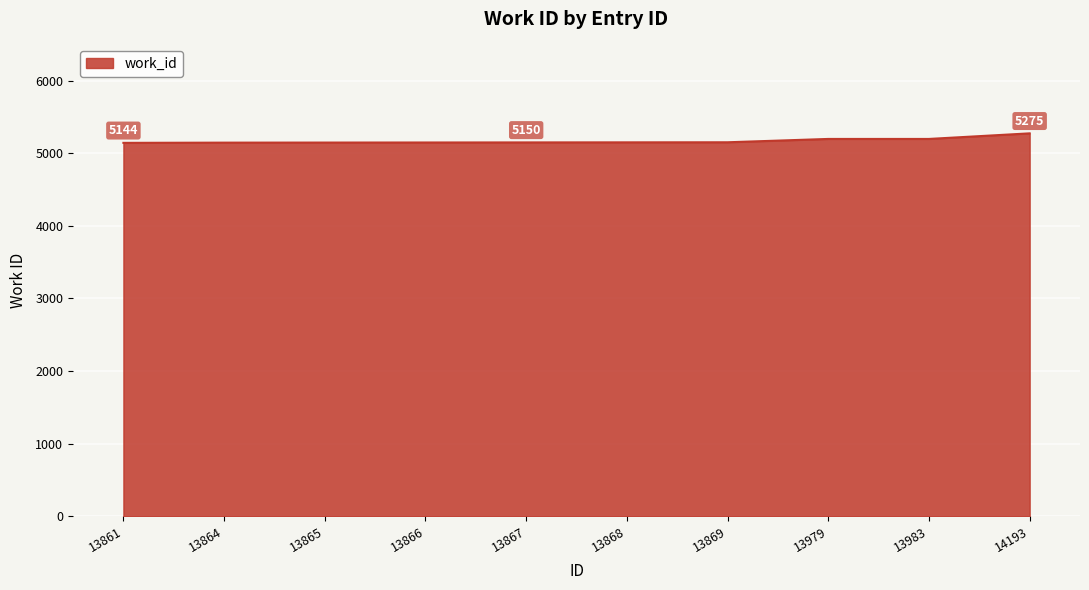

What is the ratio of the value at 13868 to the value at 13865?

1.0